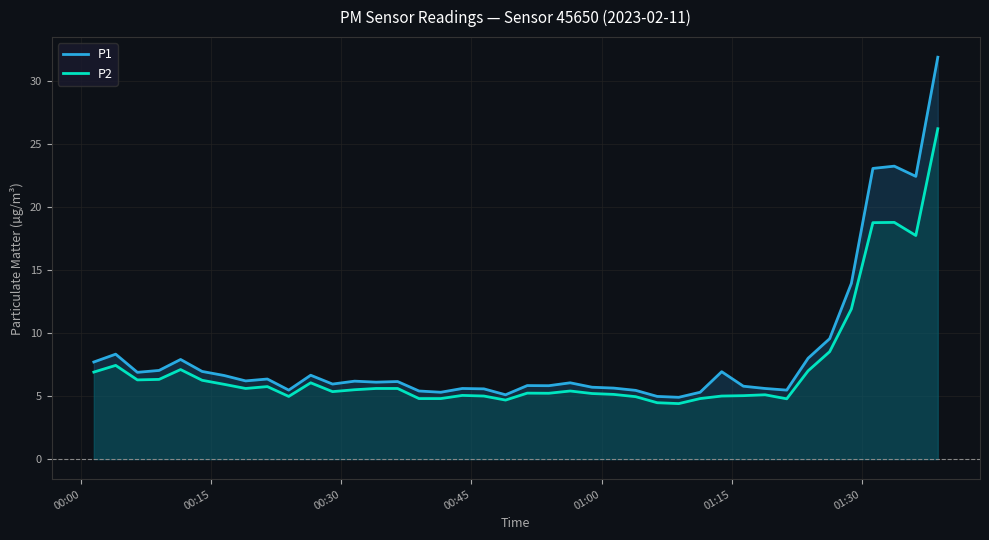

True or false: P2 and P1 cross at least once.

False